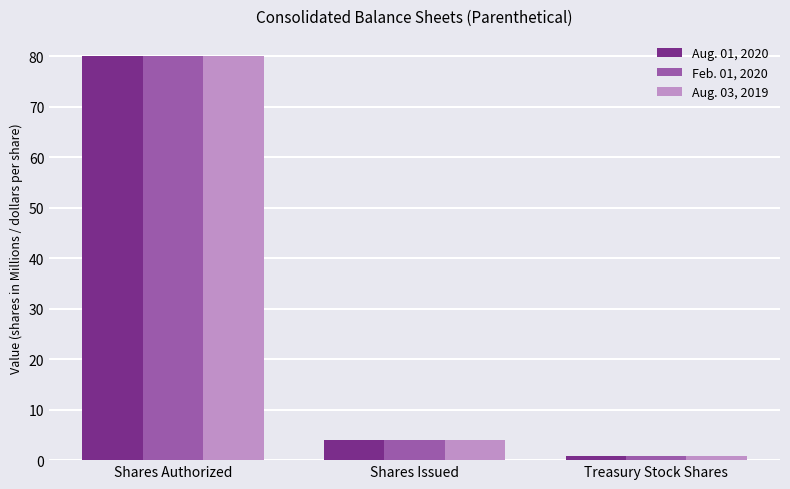

What is the label of the 1st bar from the right?

Treasury Stock Shares